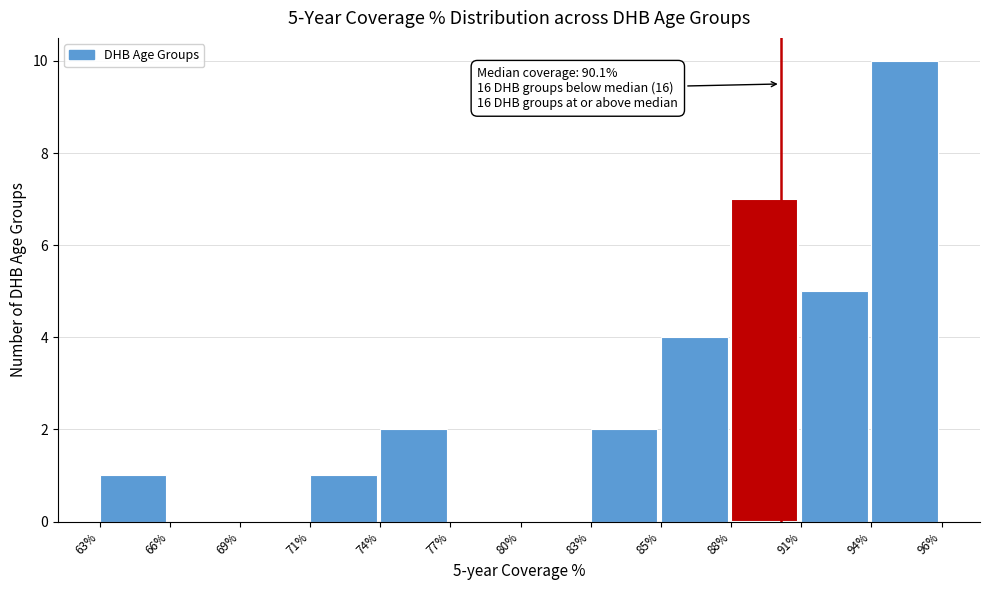

Reading left to right, extract all data points from this chart.

63%=1	66%=0	69%=0	71%=1	74%=2	77%=0	80%=0	83%=2	85%=4	88%=7	91%=5	94%=10